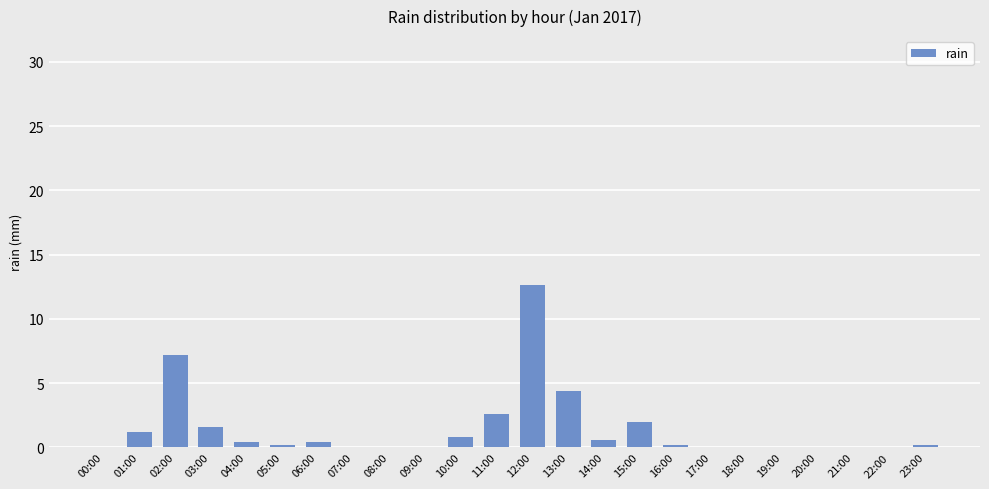

What is the greatest value displayed?

12.6